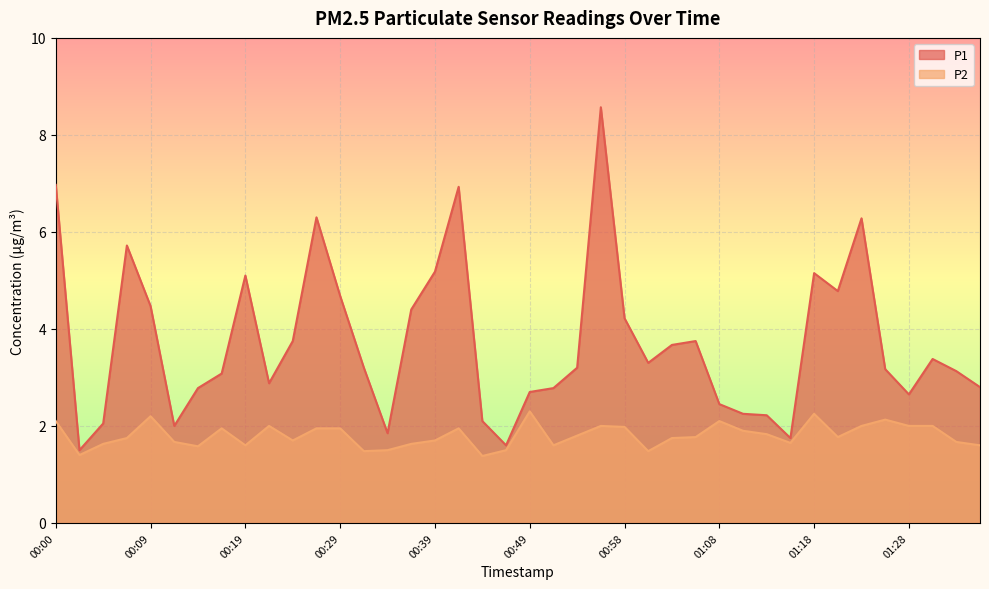

What is the value of the P1 point at the 25th from the left?

4.2